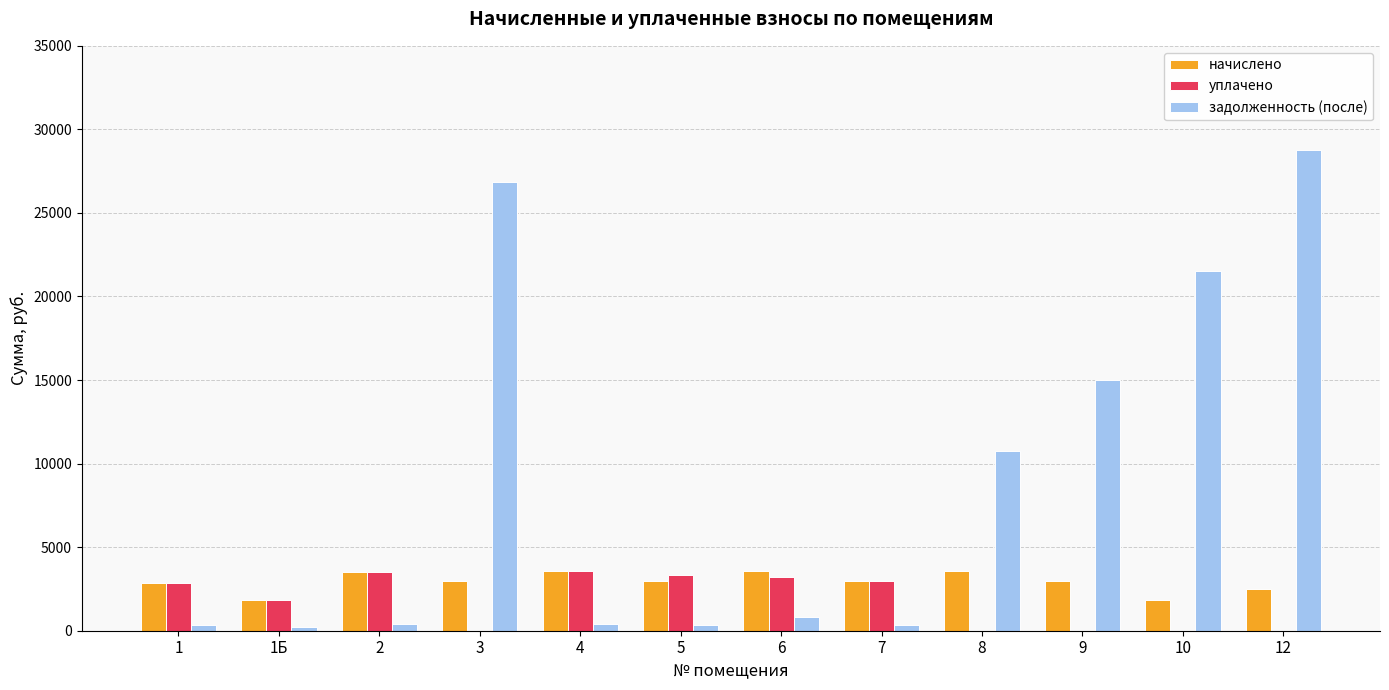

What is the highest value of the уплачено series?

3577.5